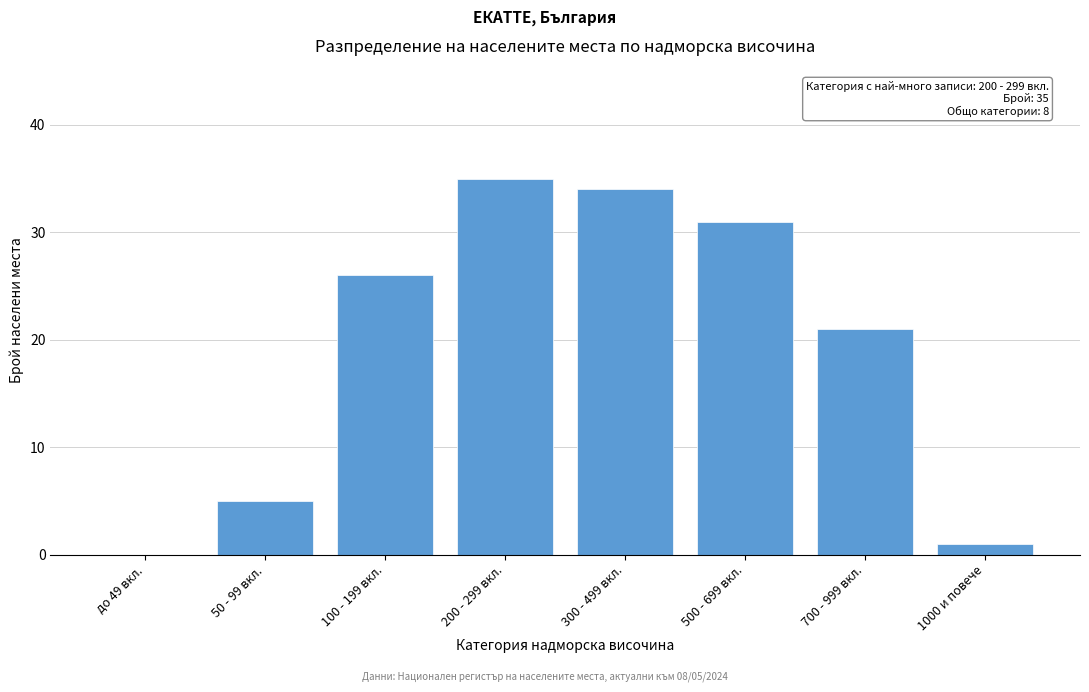

Reading left to right, extract all data points from this chart.

до 49 вкл.=0	50 - 99 вкл.=5	100 - 199 вкл.=26	200 - 299 вкл.=35	300 - 499 вкл.=34	500 - 699 вкл.=31	700 - 999 вкл.=21	1000 и повече=1